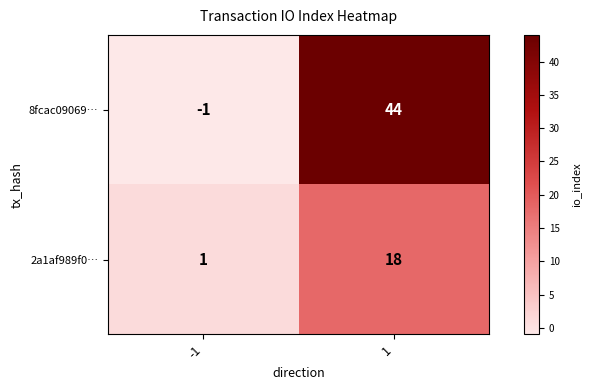

What is the sum of all 8fcac09069… values?

43